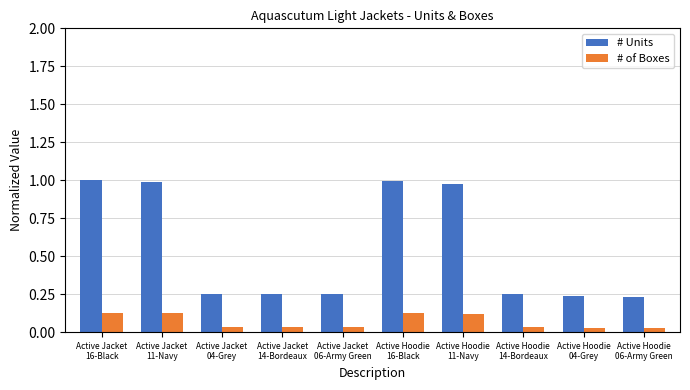

How many groups of bars are there?

10